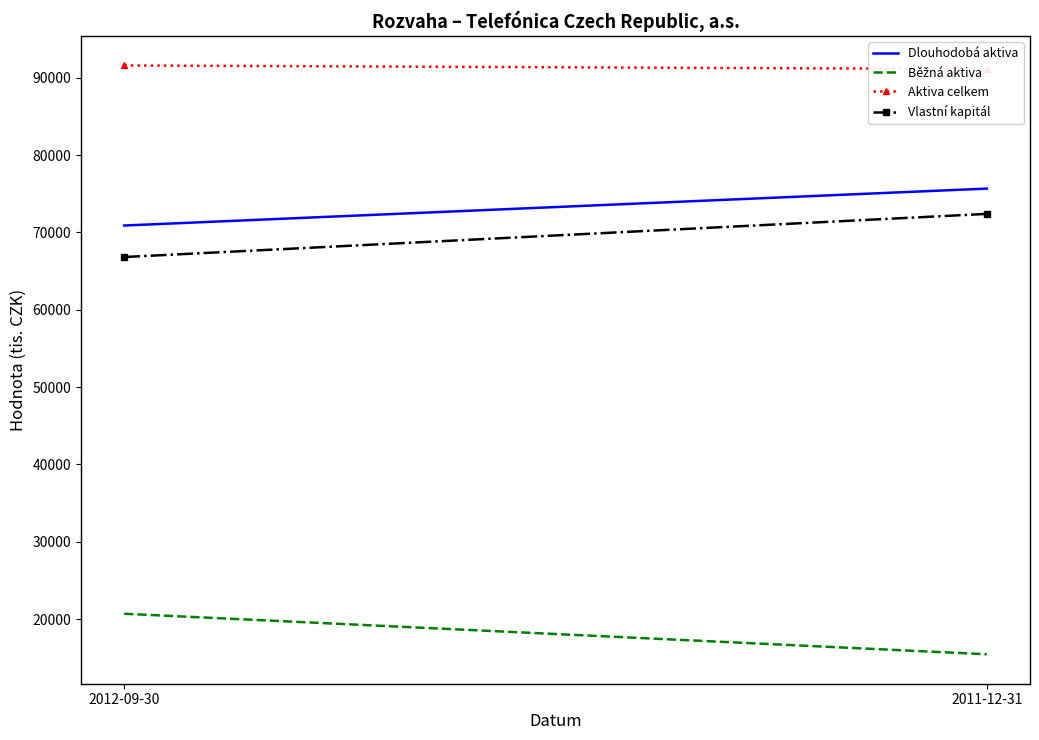

What value does the Dlouhodobá aktiva series have at 2011-12-31?

75662.0